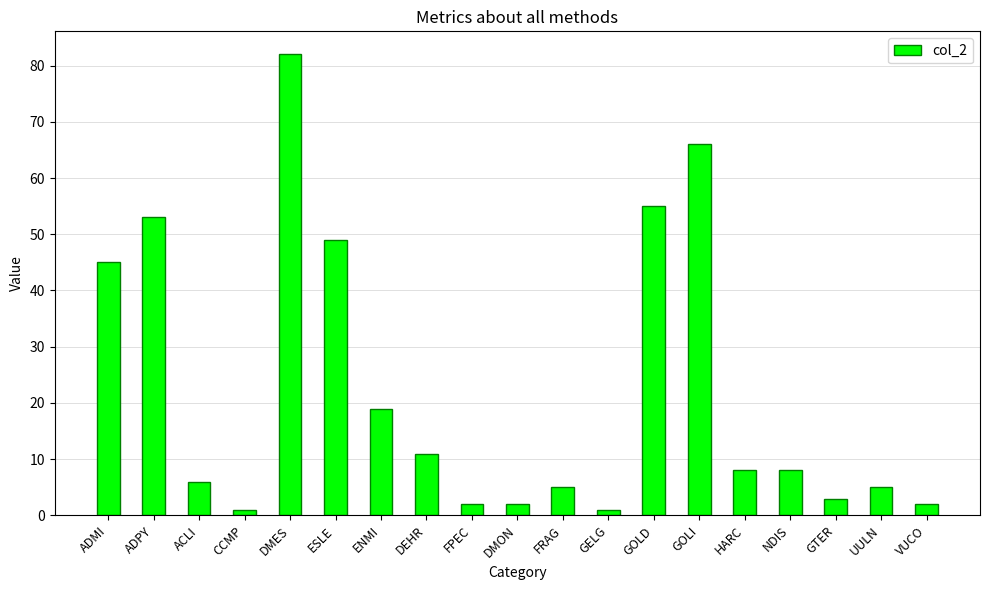

At which label is the value closest to 41?

ADMI